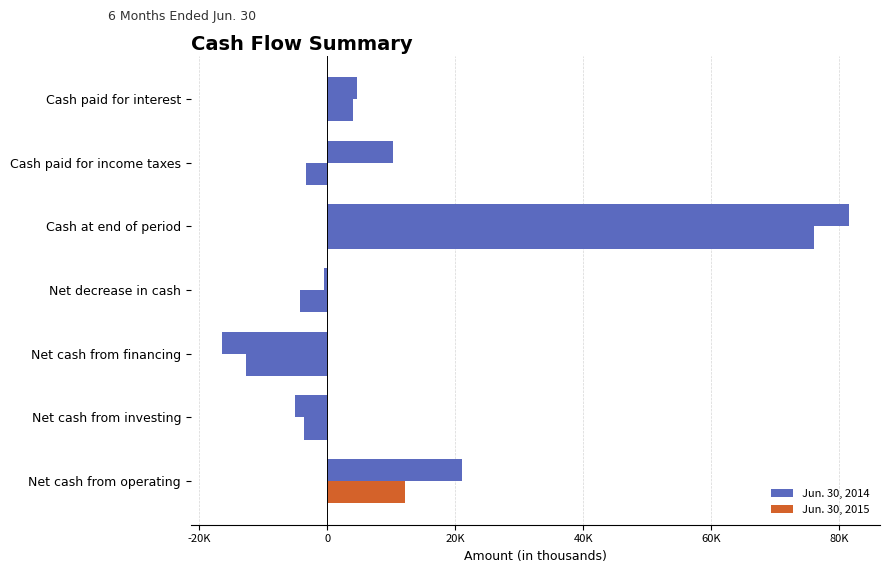

Rank the series by their average value, from highest to lowest.

Jun. 30, 2014, Jun. 30, 2015